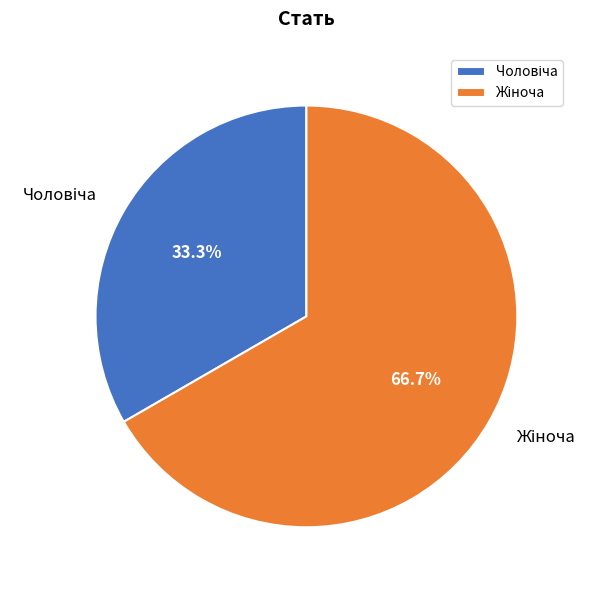

Is there a majority slice in this chart?

Yes